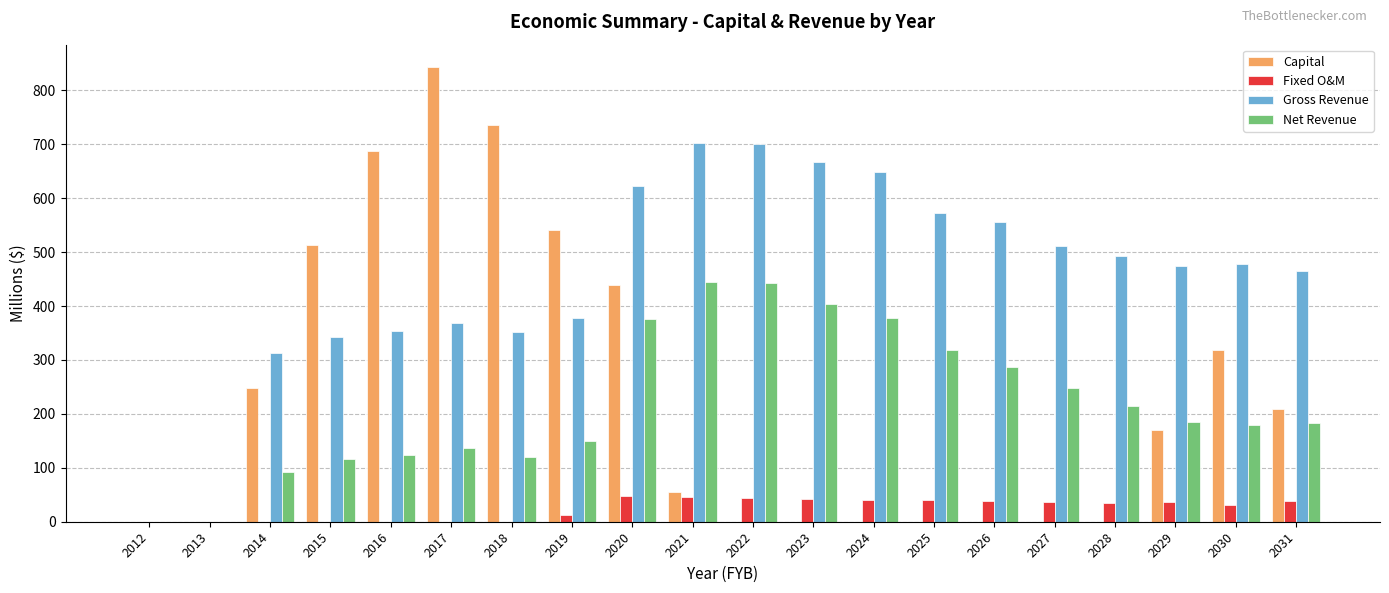

True or false: Net Revenue has a value of 124.2 at 2030.

False